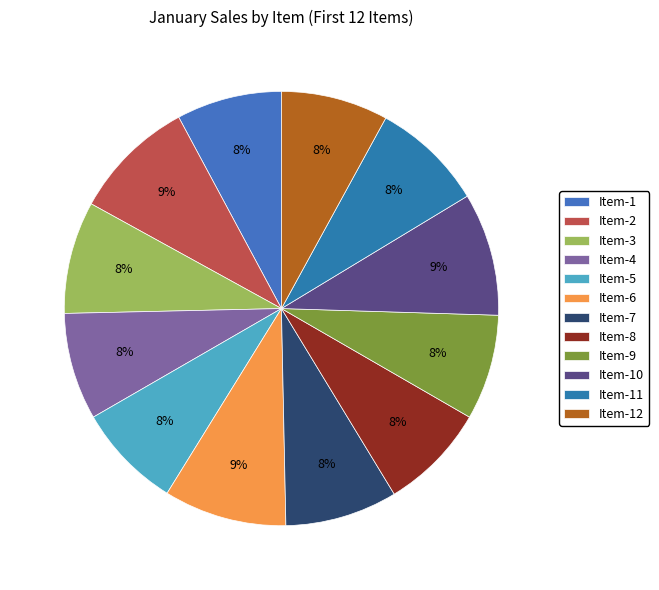

Rank the categories by value from lowest to highest.

Item-1, Item-5, Item-9, Item-4, Item-8, Item-12, Item-3, Item-7, Item-11, Item-2, Item-6, Item-10